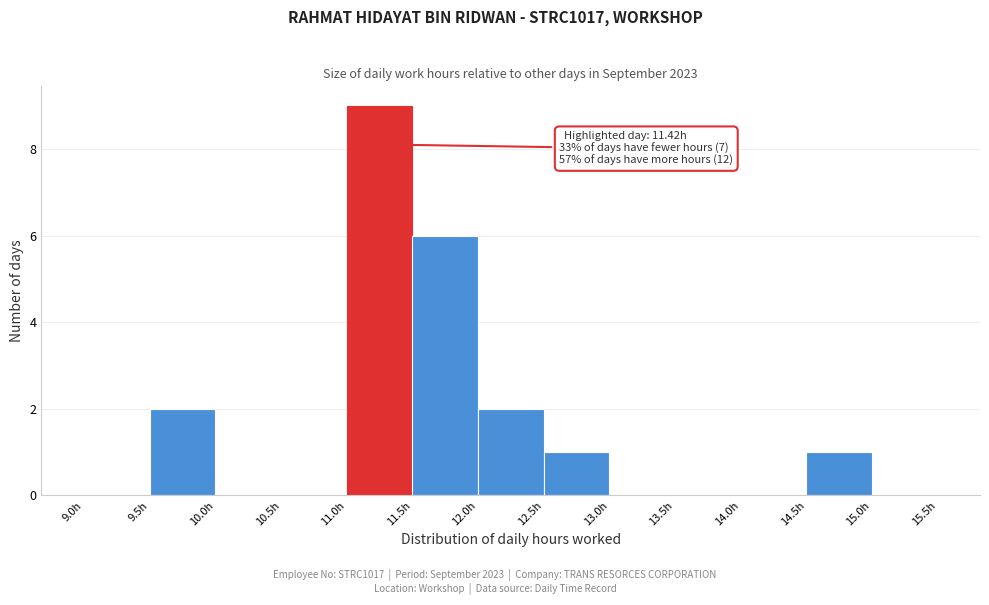

Over which range of the x-axis is the bar tallest?

11.0 to 11.5